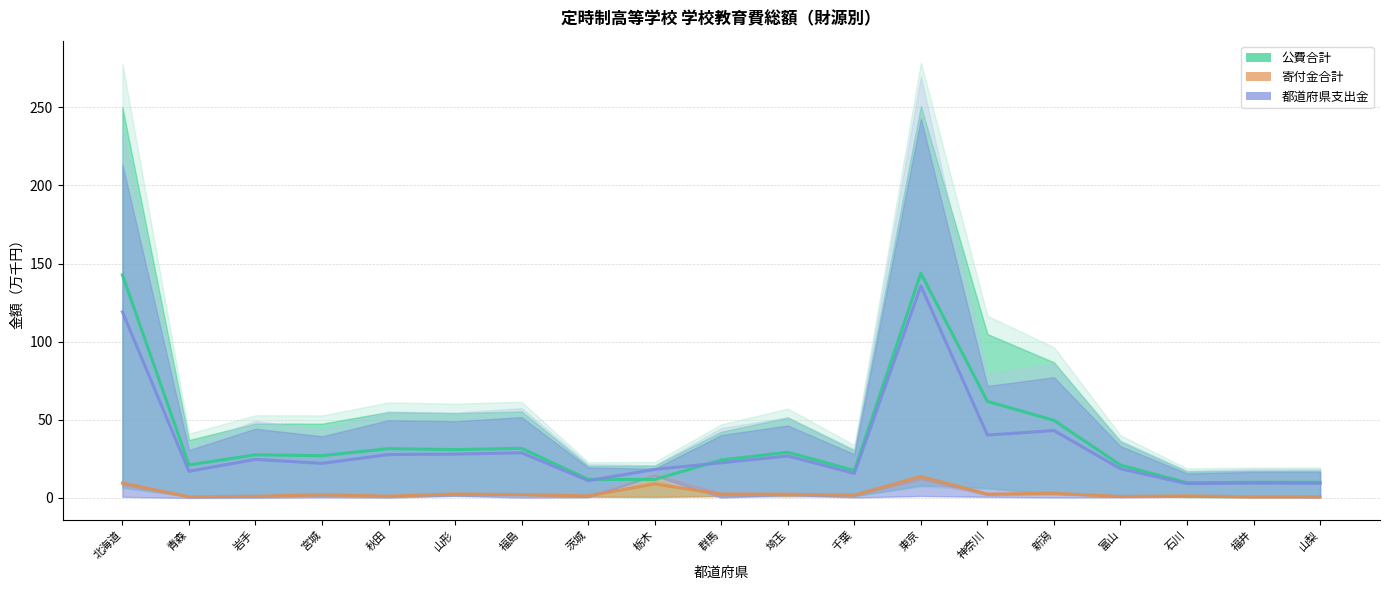

What is the approximate value of 都道府県支出金 (推計) at 茨城?

11.1